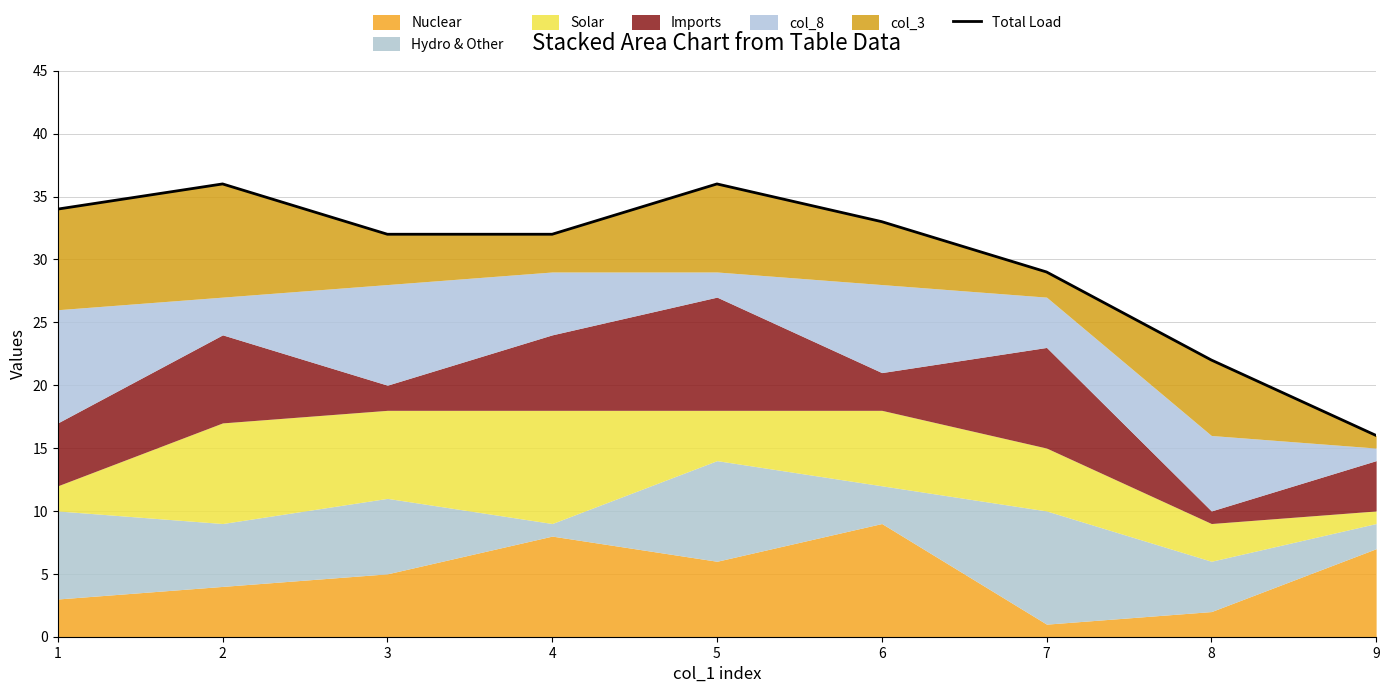

How many data points are above 32?

4